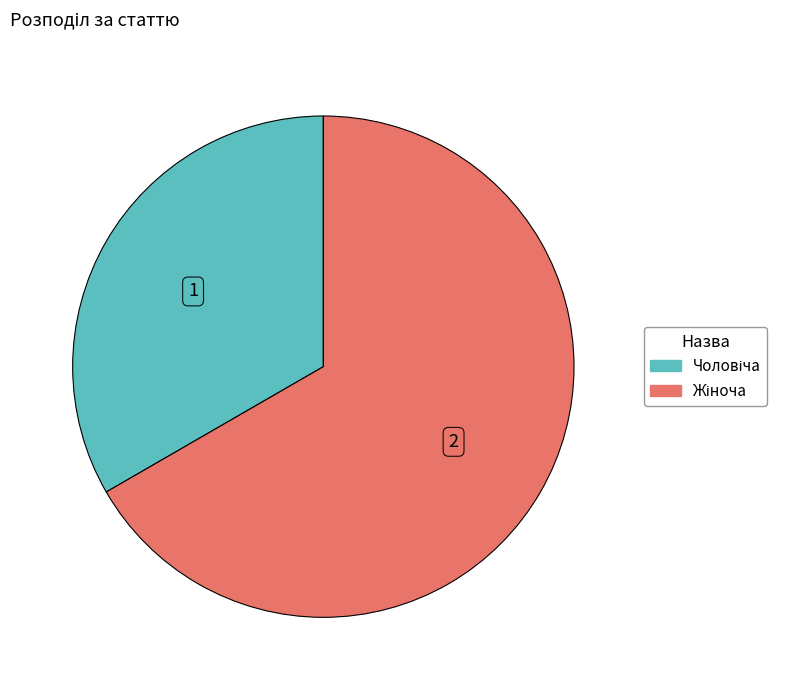

What percentage is the Чоловіча slice, to the nearest percent?

33%